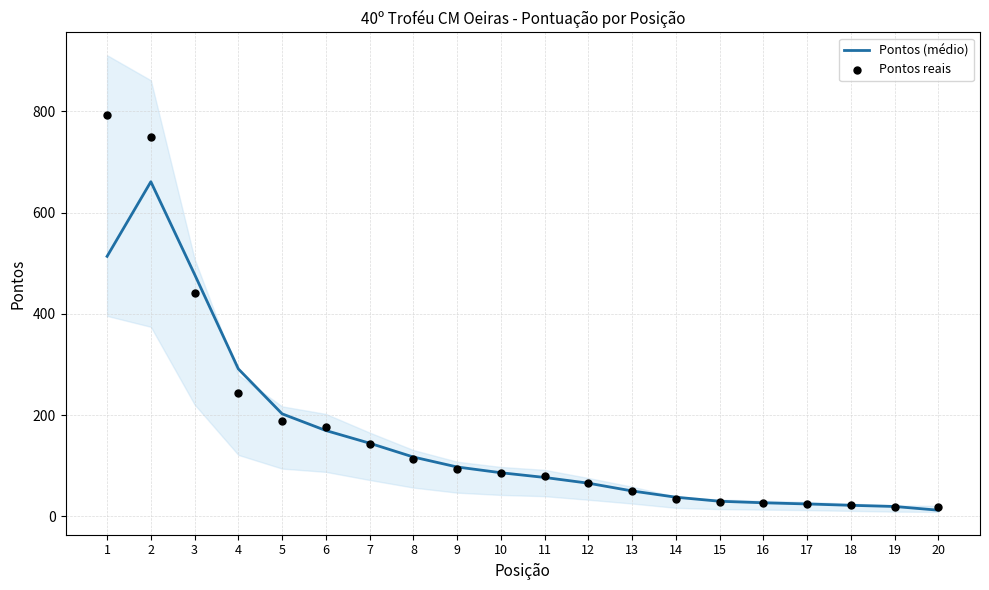

Which series has the largest total across all categories?

Pontos reais